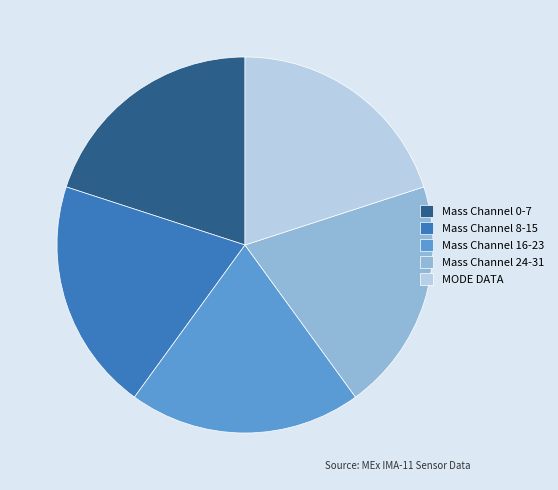

Is the sum of Mass Channel 0-7 and MODE DATA greater than half?

No